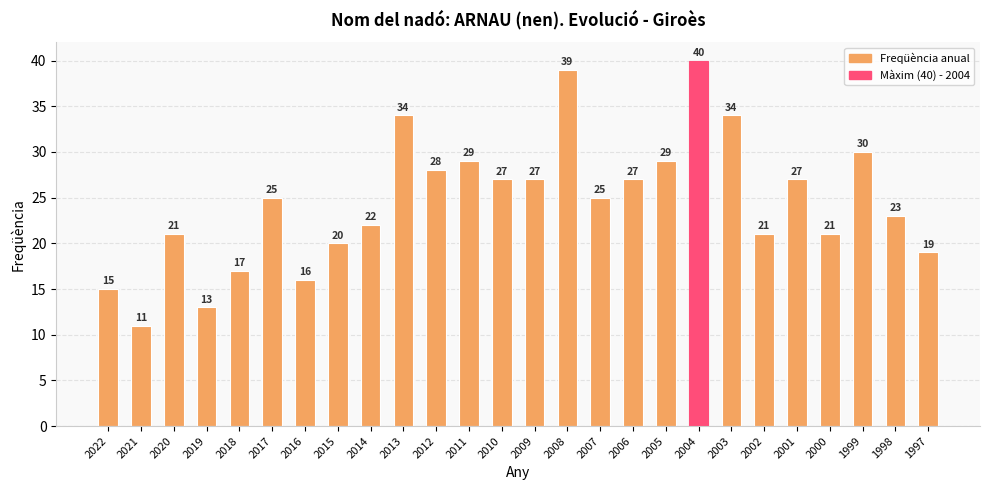

What is the minimum value shown in the chart?

11